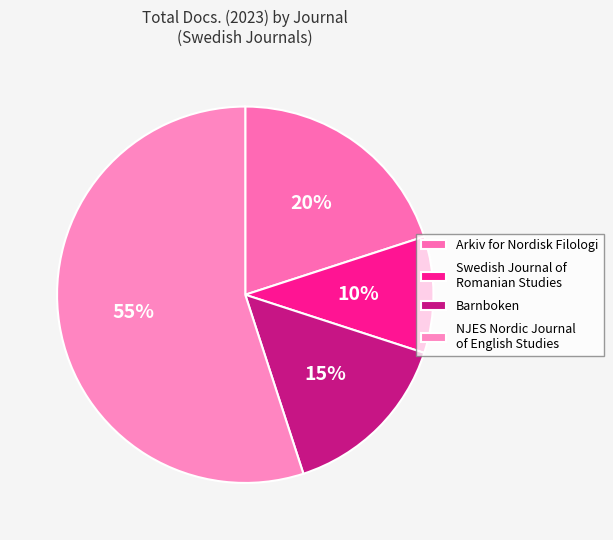

What is the largest slice in the pie chart?

NJES Nordic Journal of English Studies